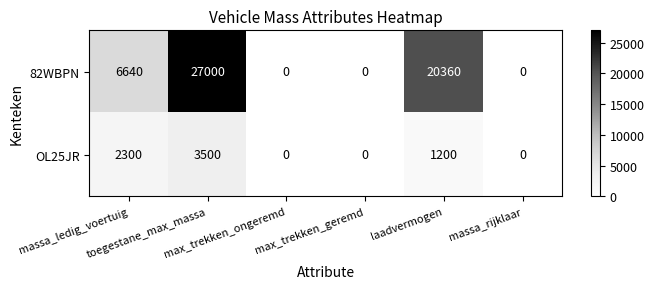

Which series has the largest total across all categories?

82WBPN